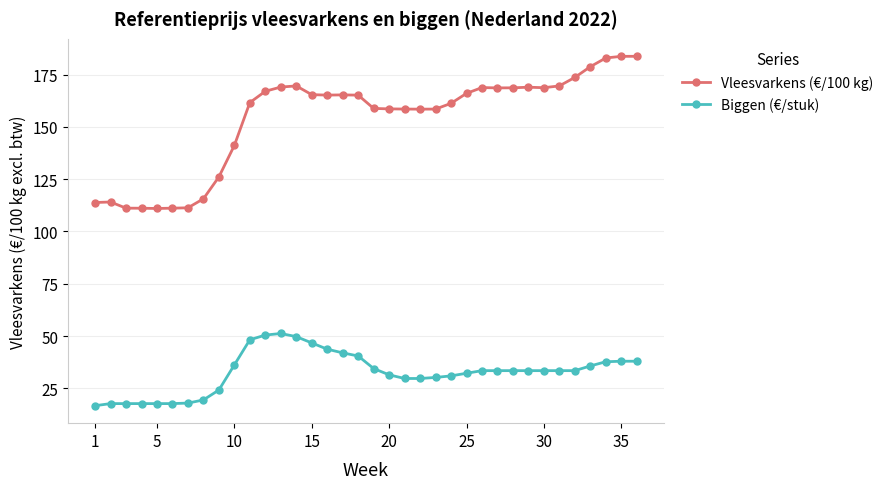

What are all the series names shown in the legend?

Vleesvarkens (€/100 kg), Biggen (€/stuk)